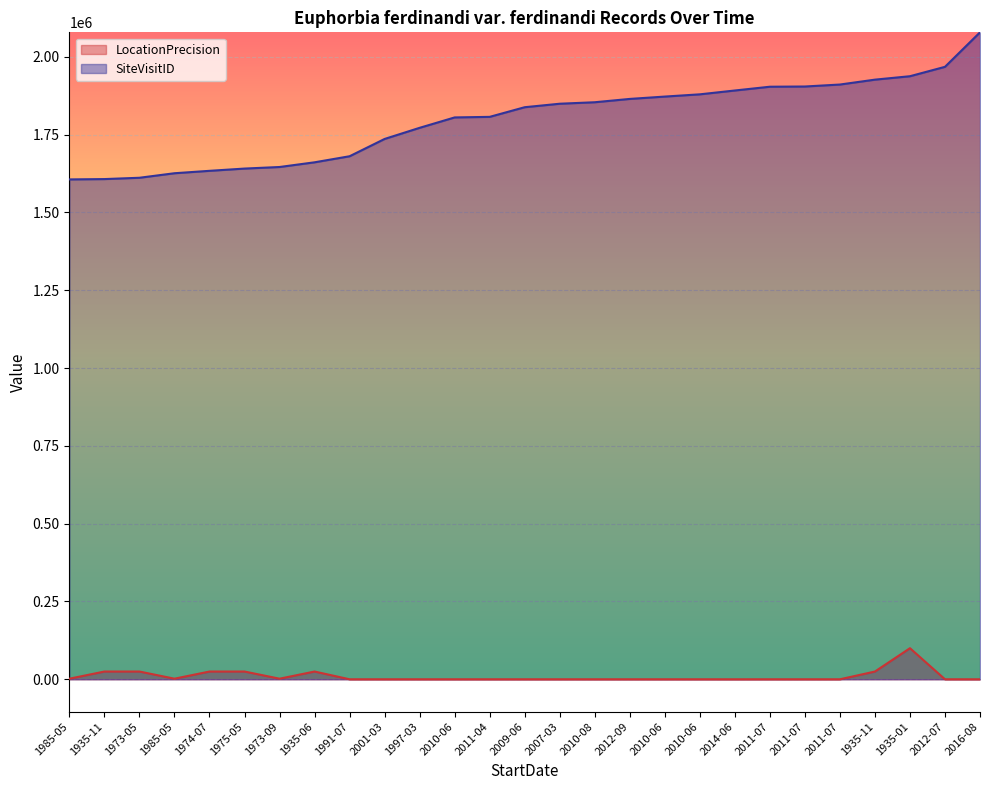

How many lines are shown in the chart?

2